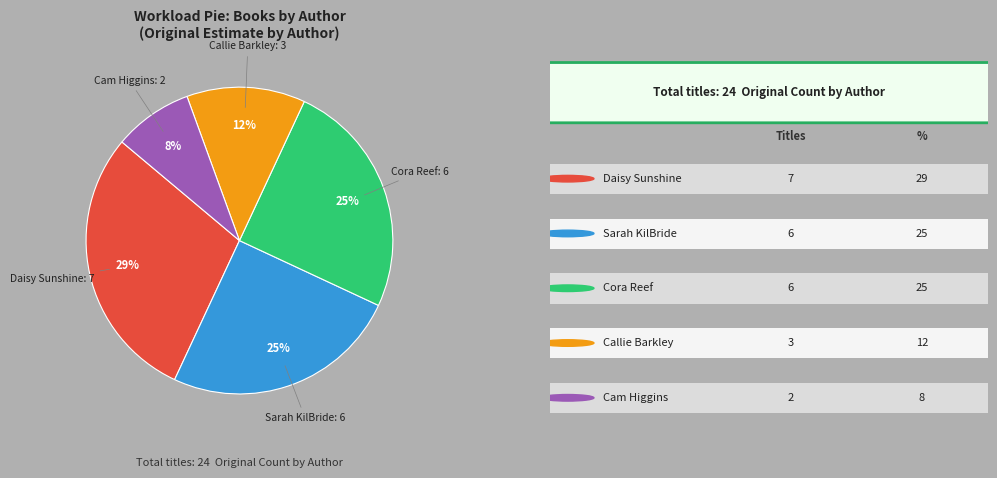

Is it true that Daisy Sunshine is 39% of the pie?

False